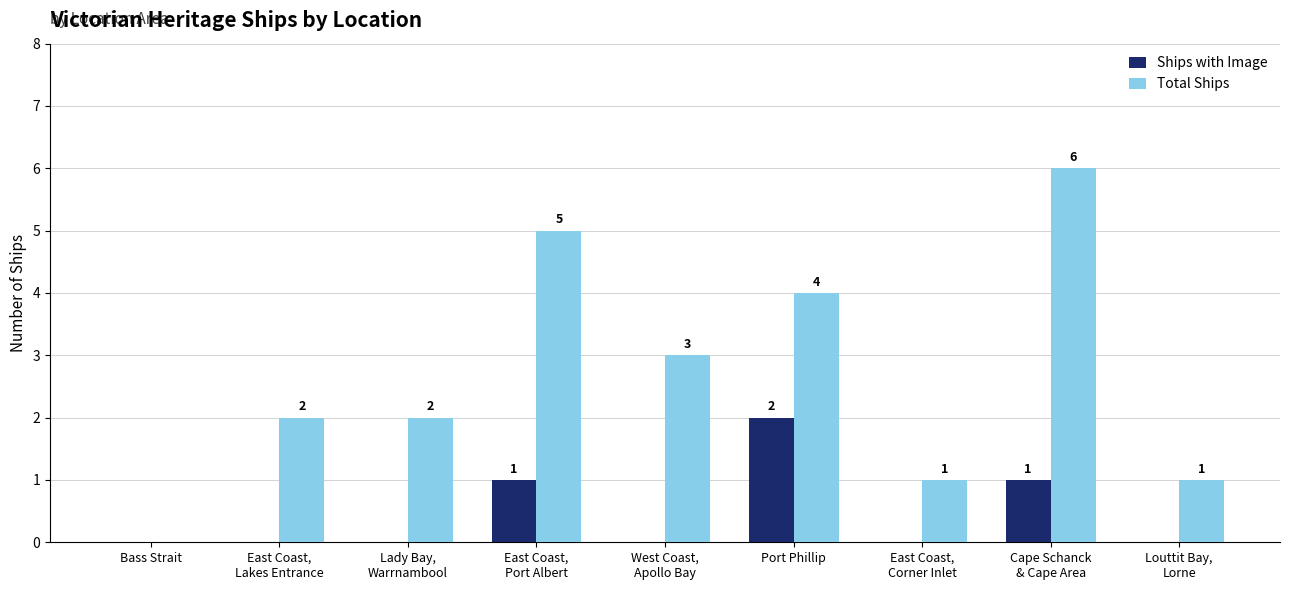

Are the bars horizontal?

No